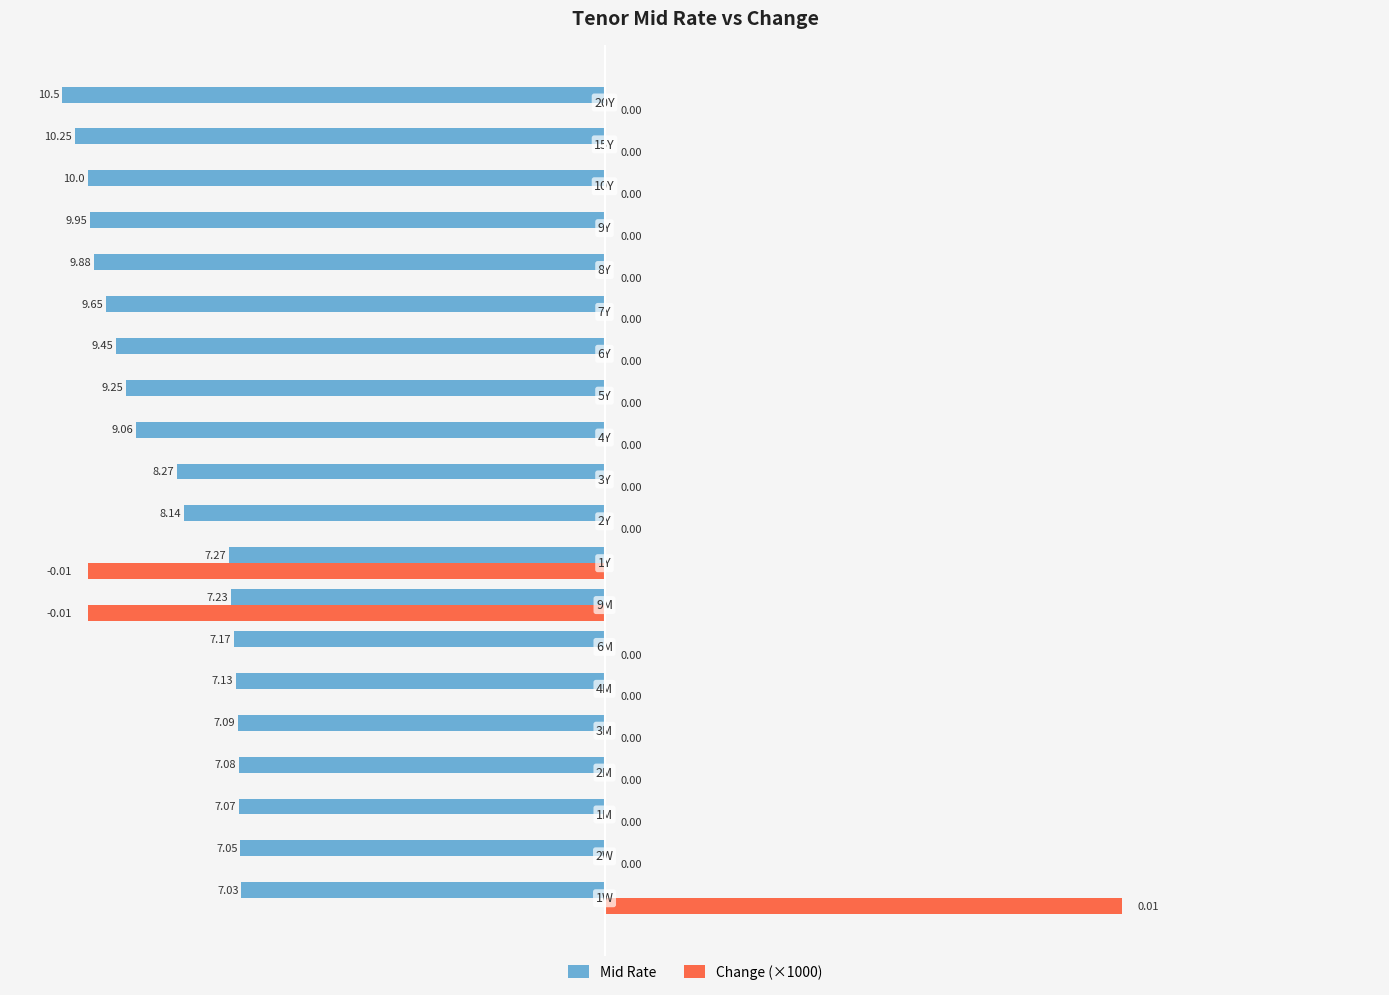

Which series has the largest total across all categories?

Change (×1000)